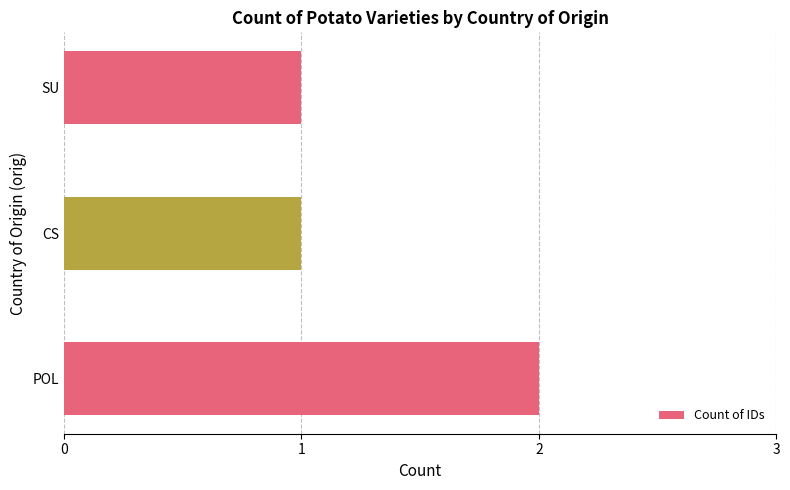

True or false: the data shows 2 at POL.

True